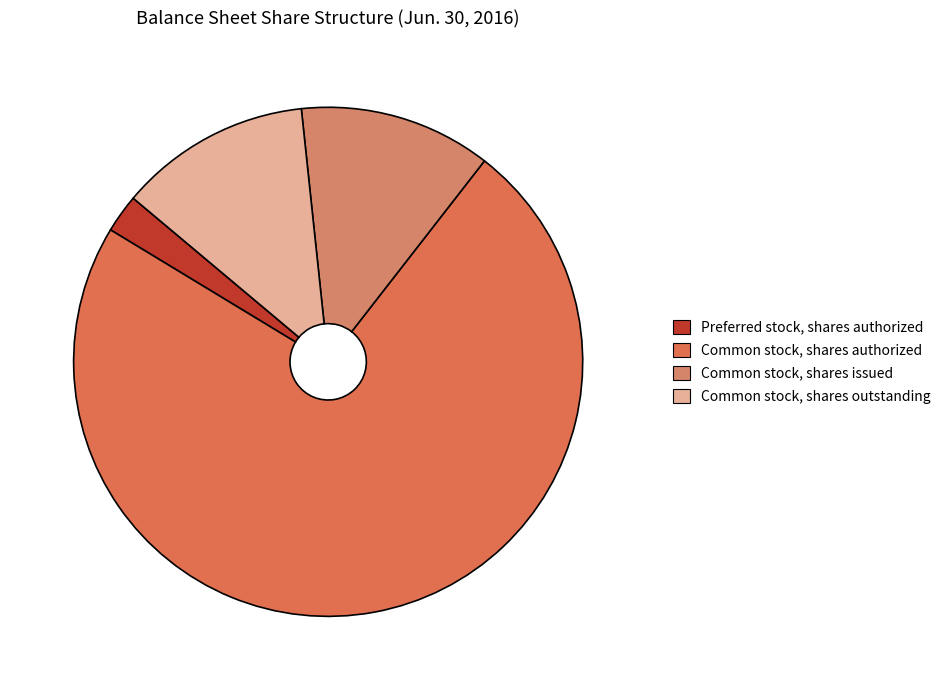

What is the change in value from Common stock, shares authorized to Common stock, shares issued?

-124972082